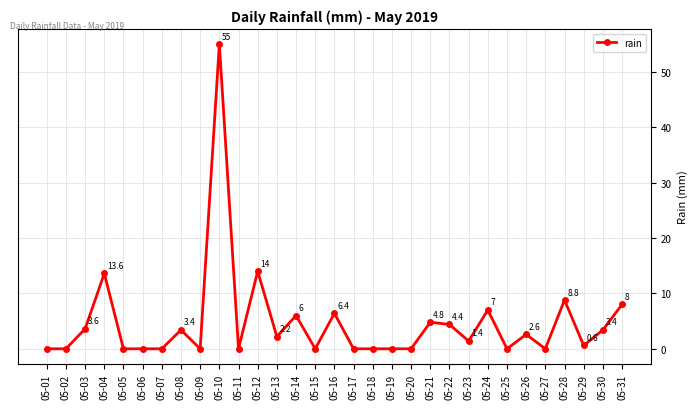

How many points are higher than both their immediate neighbors (excluding endpoints)?

10